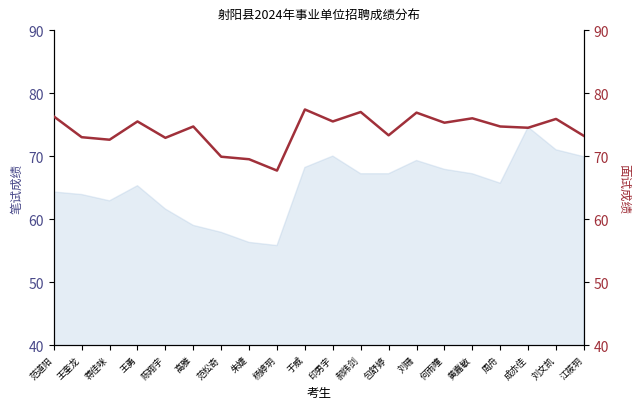

What is the maximum value shown in the chart?

77.4